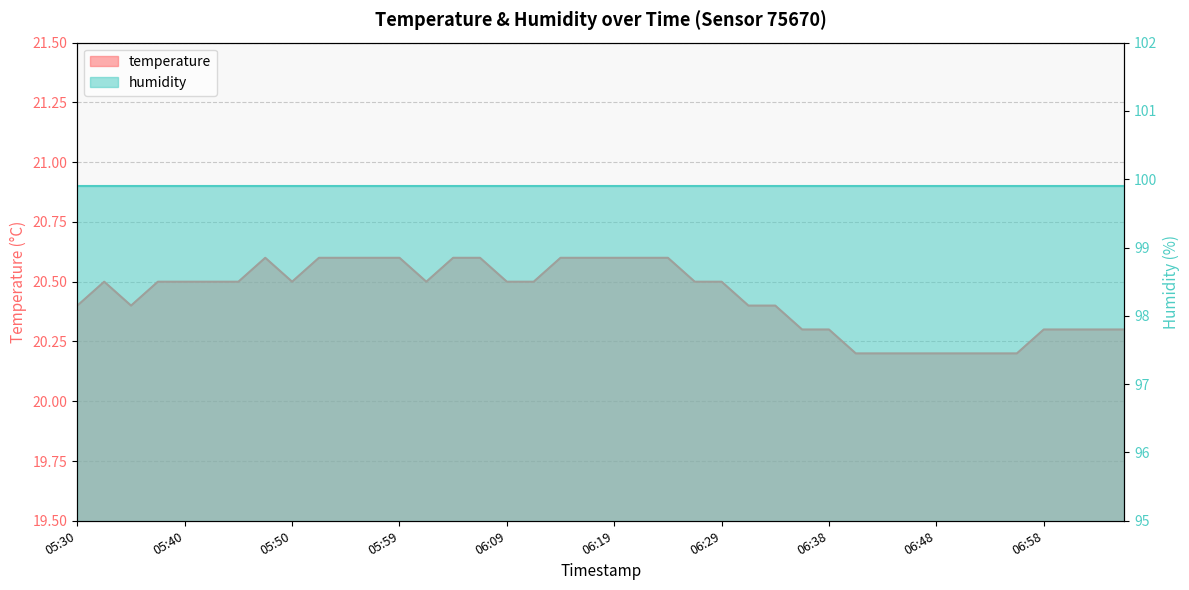

What is the difference between the second highest and minimum values?

0.4